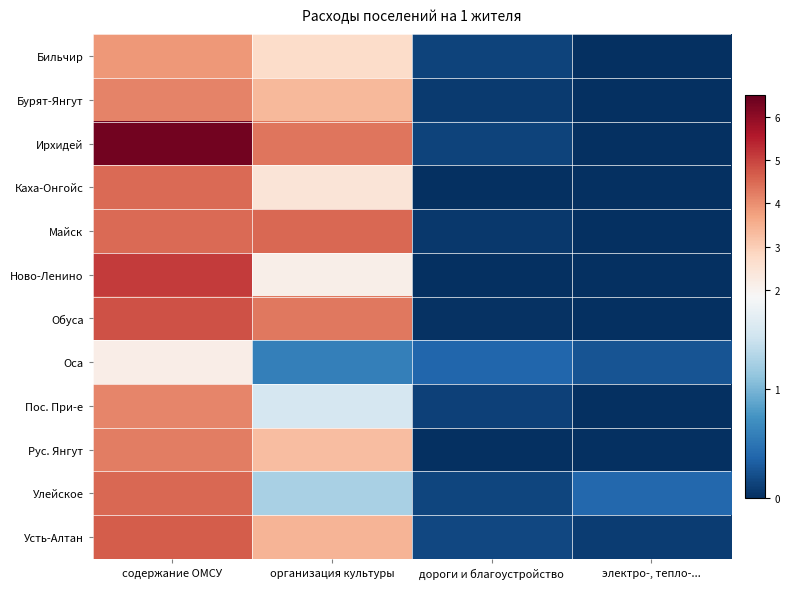

Between организация культуры and дороги и благоустройство, which is larger?

организация культуры